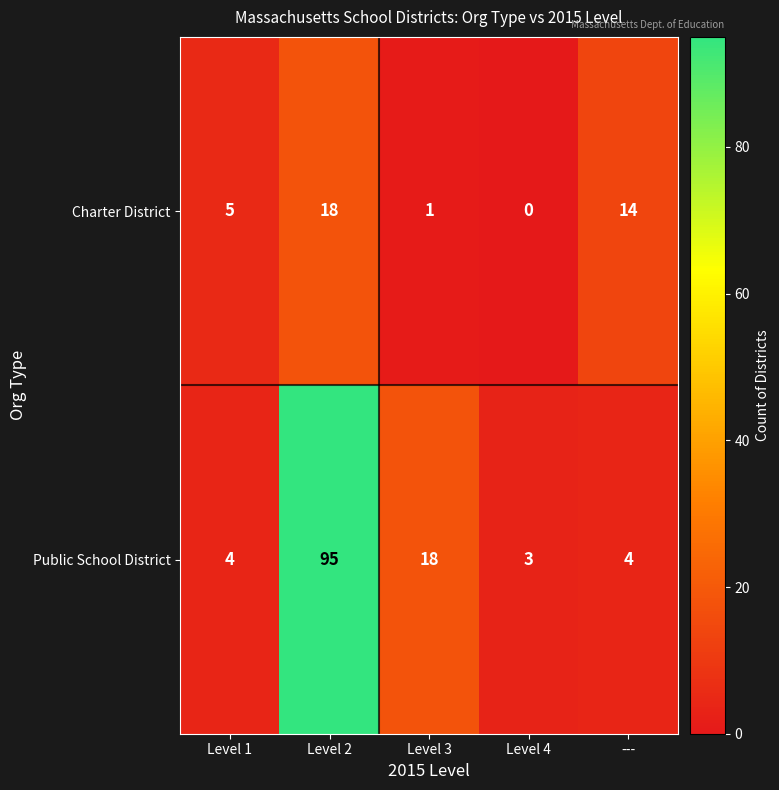

Read the Public School District value at ---, to the nearest 5.

5